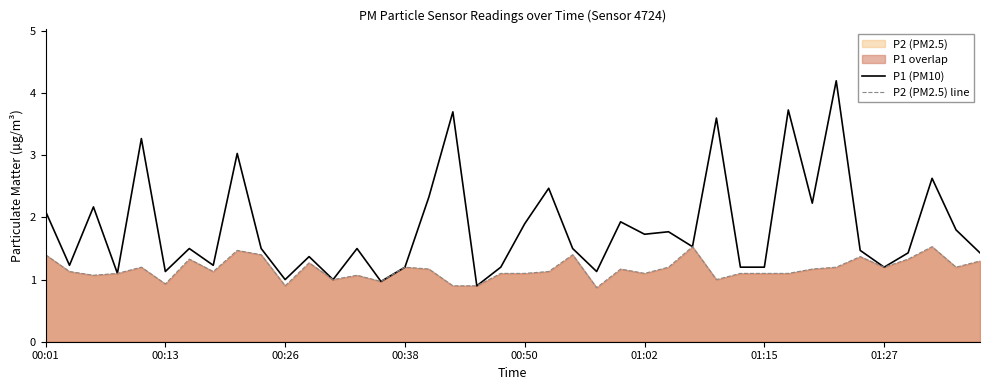

What is the highest value of the P2 (PM2.5) line series?

1.5